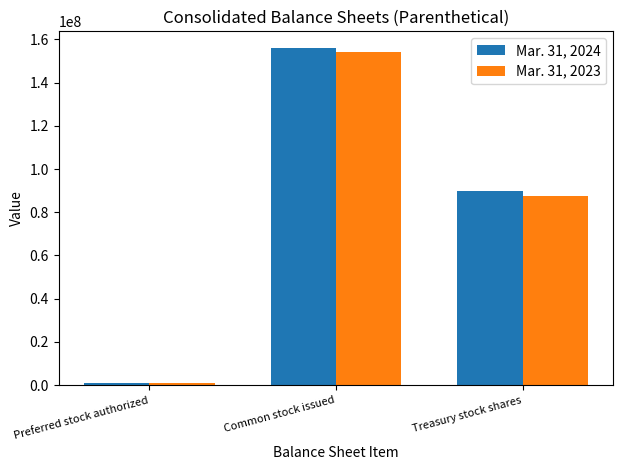

Where is Mar. 31, 2023 nearest to the value 77500000?

Treasury stock shares